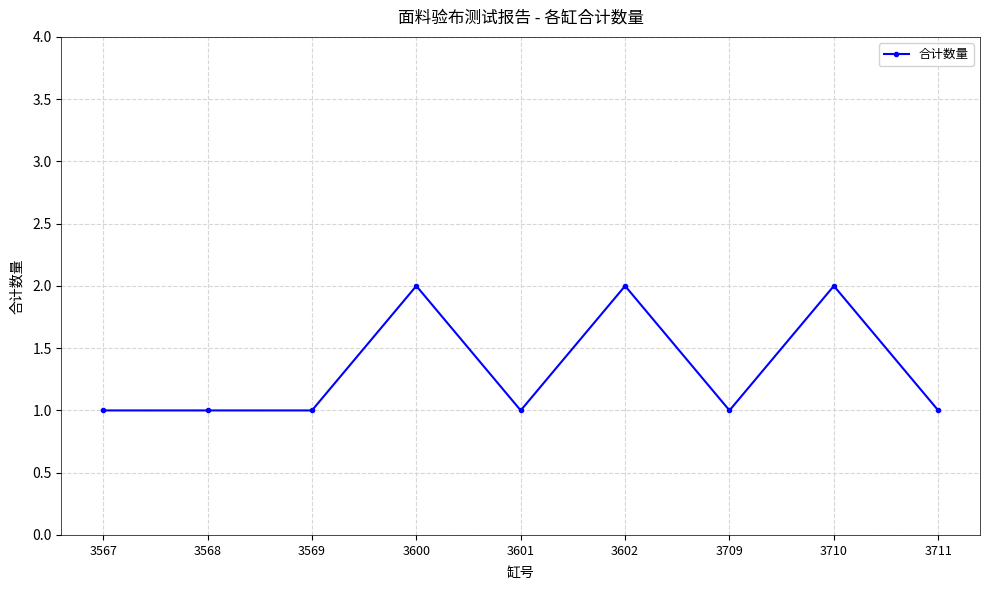

What is the value of the 7th point from the left?

1